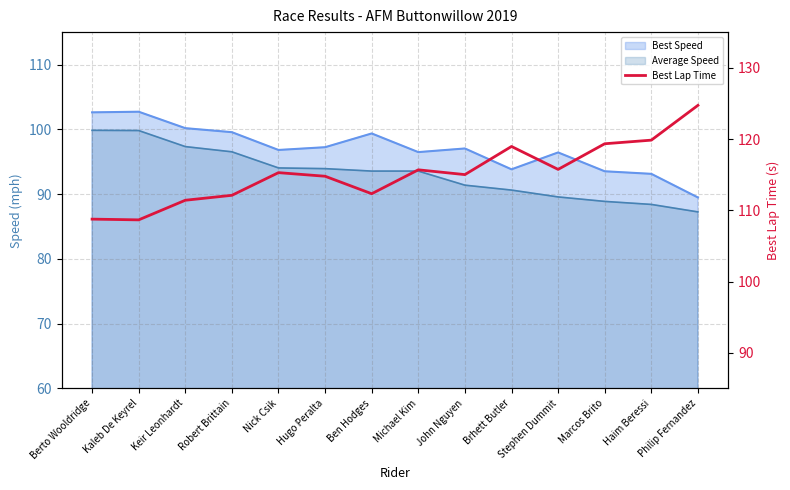

Where is the first local minimum?

Kaleb De Keyrel